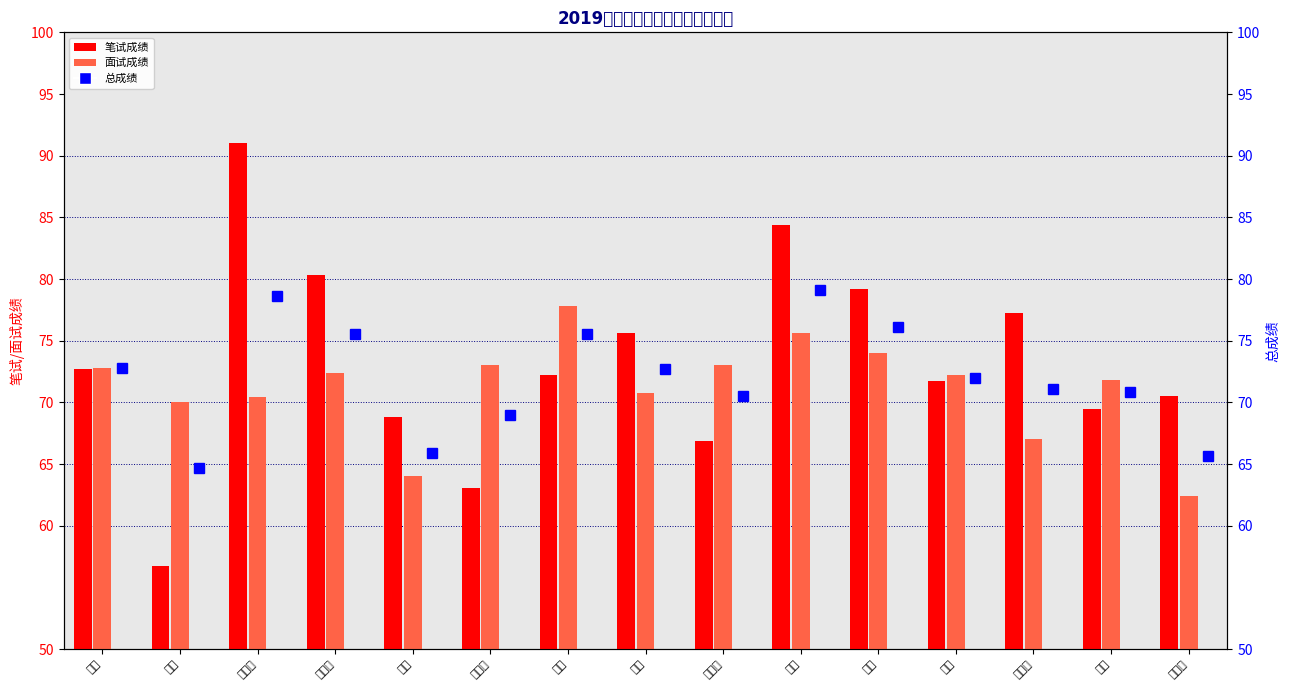

Reading left to right, extract all data points from this chart.

笔试成绩: 72.8	56.8	91.1	80.4	68.8	63.0	72.2	75.6	66.9	84.3	79.2	71.7	77.2	69.5	70.6
面试成绩: 72.8	70.0	70.4	72.4	64.0	73.0	77.8	70.8	73.0	75.6	74.0	72.2	67.0	71.8	62.4
总成绩: 72.8	64.7	78.7	75.6	65.9	69.0	75.6	72.7	70.6	79.1	76.1	72.0	71.1	70.9	65.7